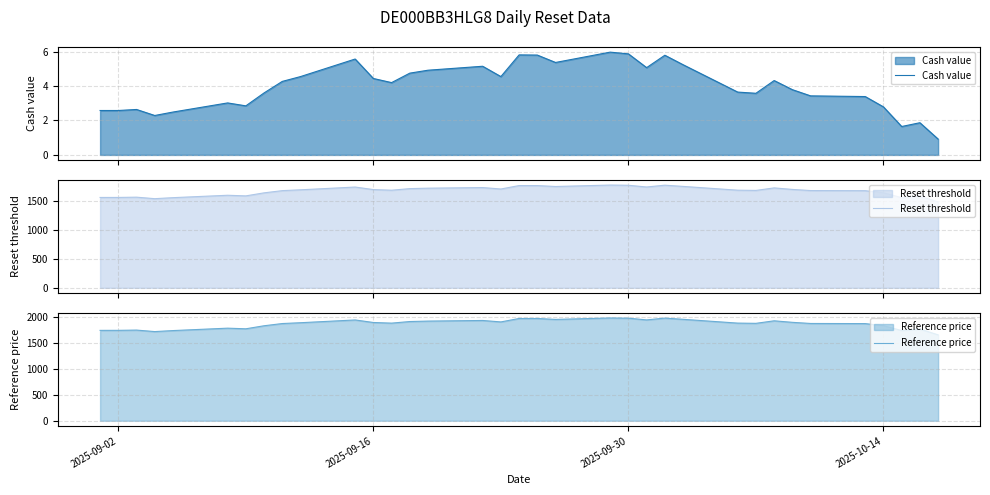

Which series has the largest total across all categories?

Reference price